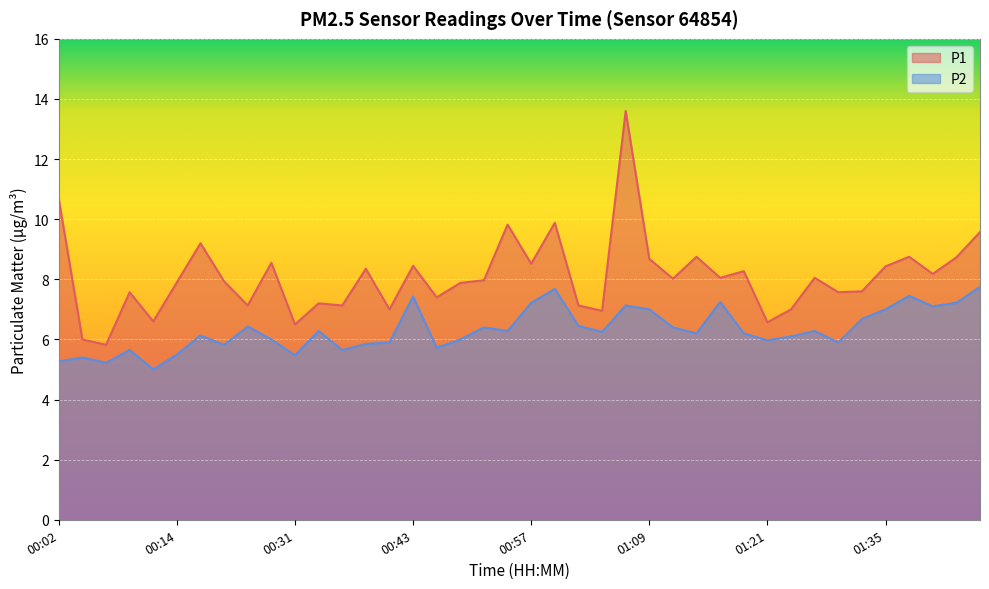

The value of P1 at 00:19 is 9.2. True or false?

True